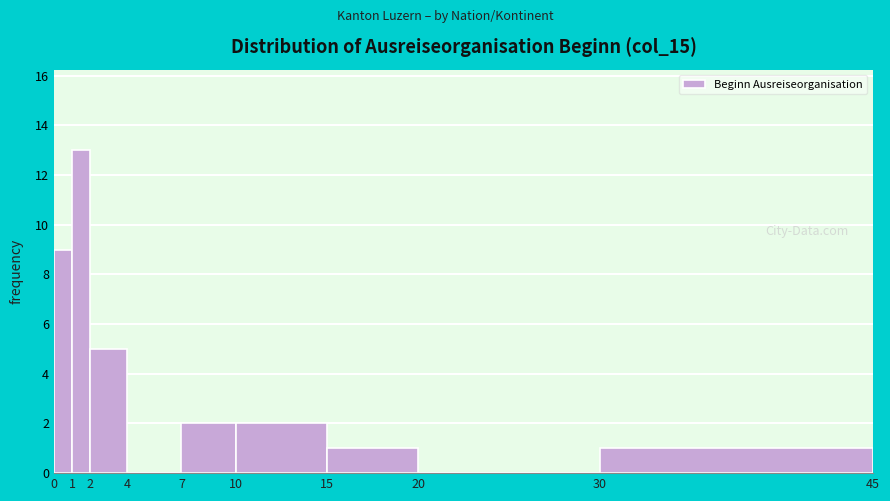

How tall is the bar that spans 2 to 4 on the x-axis? The values are not printed on the chart, so give them approximately, as read against the axis.

5